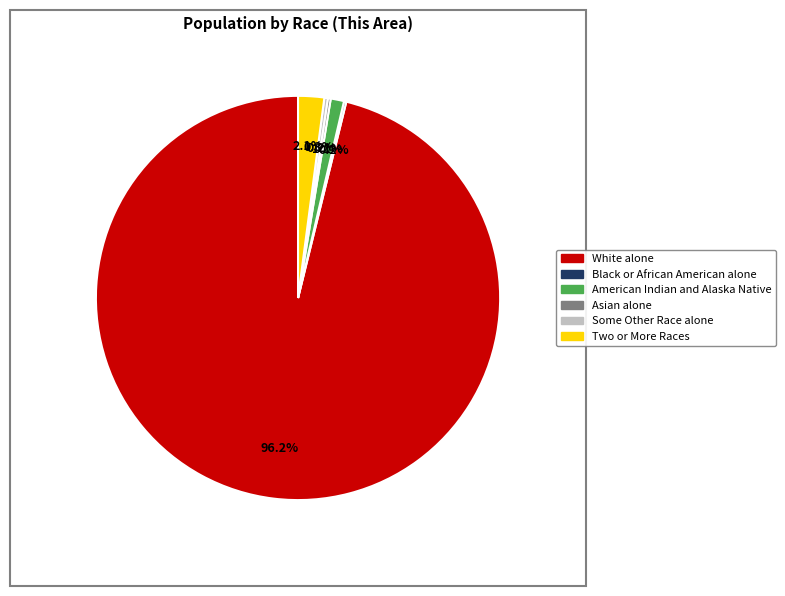

Is White alone the majority of the pie?

Yes